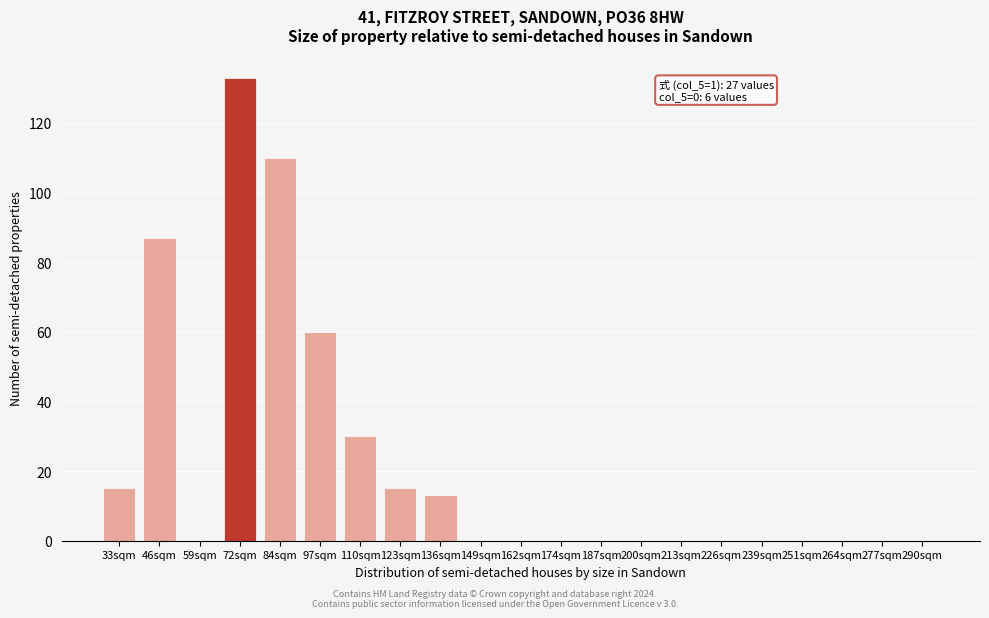

Reading left to right, list all the values displayed in this chart.

33sqm=15	46sqm=87	59sqm=0	72sqm=133	84sqm=110	97sqm=60	110sqm=30	123sqm=15	136sqm=13	149sqm=0	162sqm=0	174sqm=0	187sqm=0	200sqm=0	213sqm=0	226sqm=0	239sqm=0	251sqm=0	264sqm=0	277sqm=0	290sqm=0